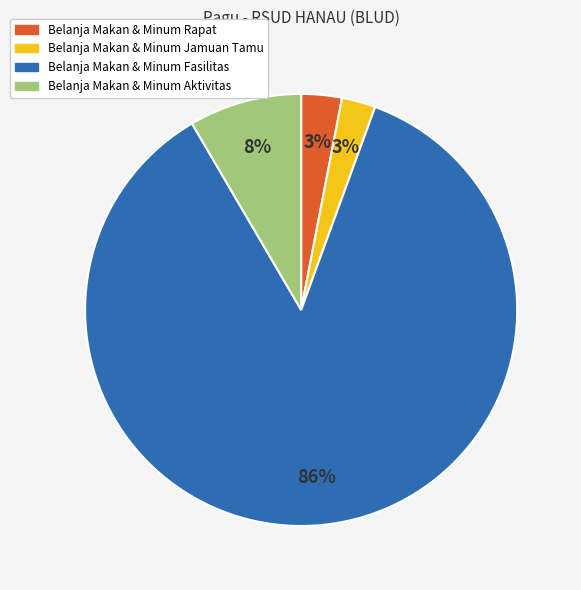

To the nearest percent, what is the average slice percentage?

25%